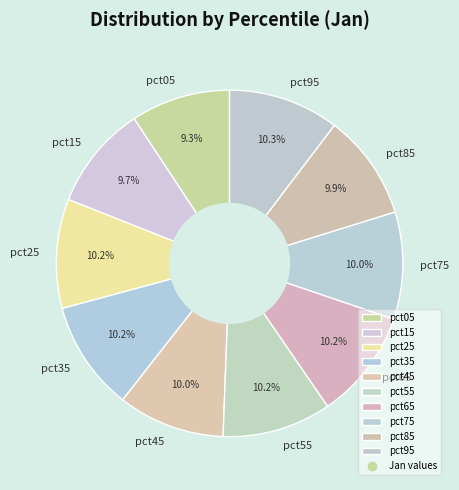

What percentage do pct25 and pct65 together represent?

20.4%